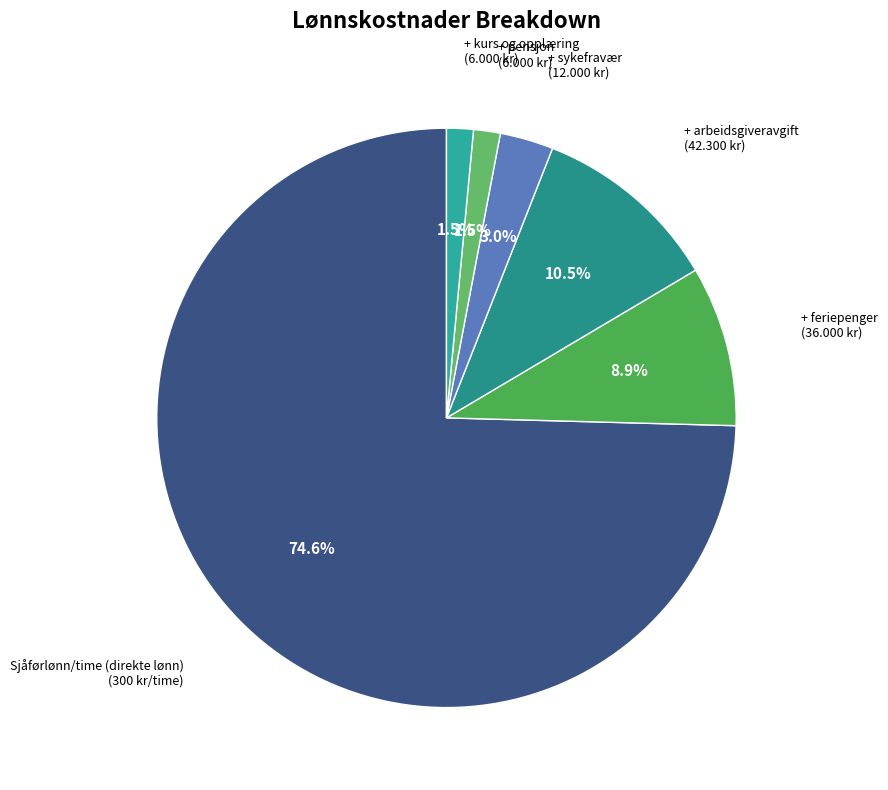

Rank the categories by value from lowest to highest.

+ pensjon, + kurs og opplæring, + sykefravær, + feriepenger, + arbeidsgiveravgift, Sjåførlønn/time (direkte lønn)